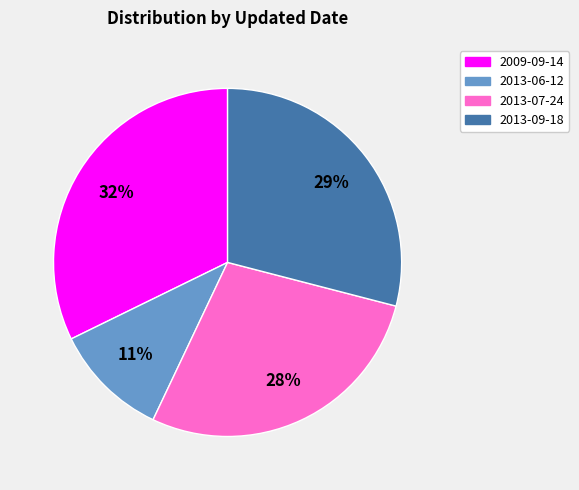

What is the smallest slice in the pie chart?

2013-06-12